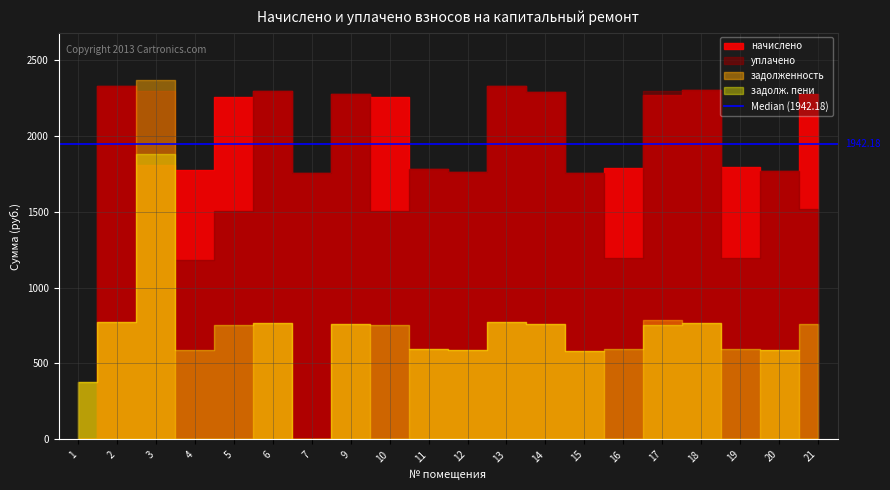

True or false: уплачено has a value of 2276.6 at 9.

True